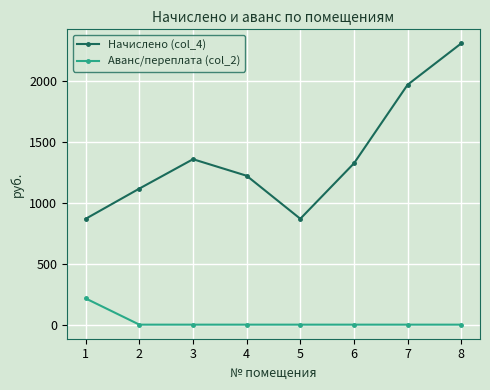

How many data points does each series have?

8